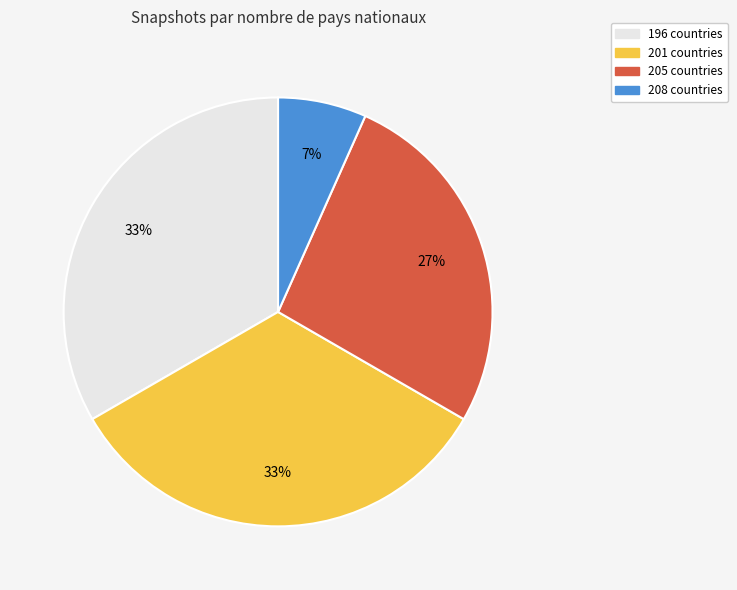

Is there any slice that represents more than half of the pie?

No